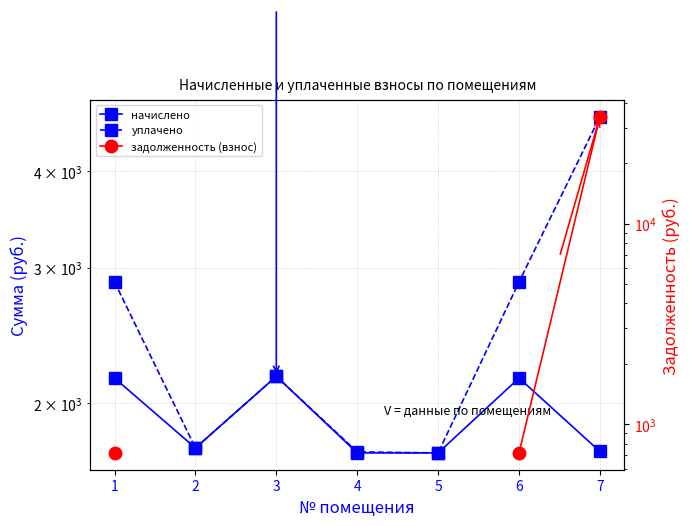

In уплачено, how many points are lower than both neighbors (excluding endpoints)?

2